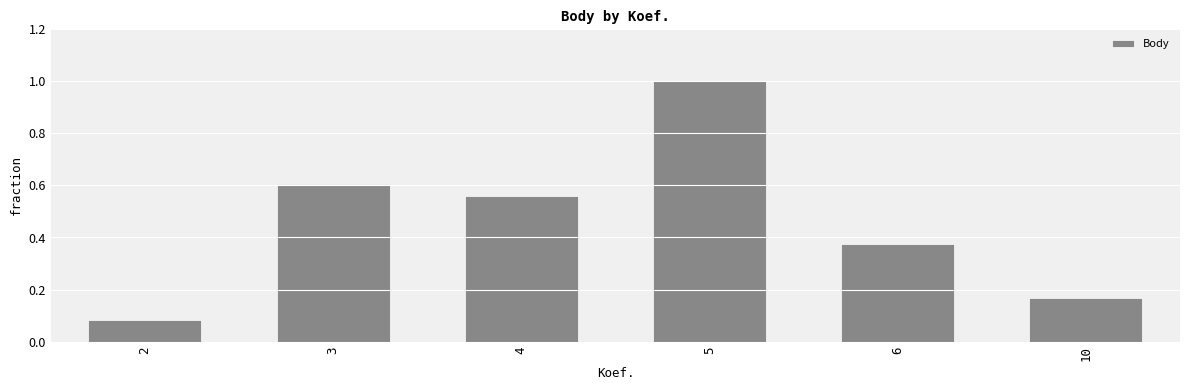

List the labels in order of value, smallest first.

2, 10, 6, 4, 3, 5